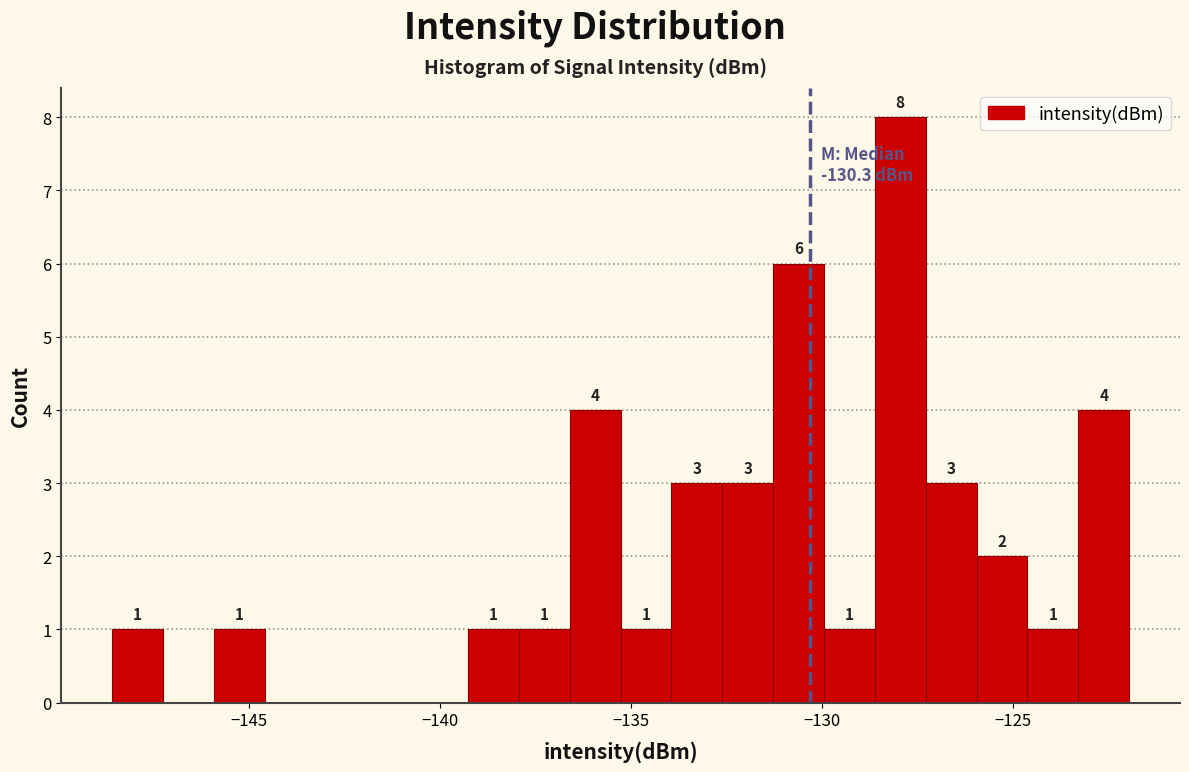

Around what value on the x-axis is the tallest bar? Give the approximate position of its centre, as read against the axis.

-128.0